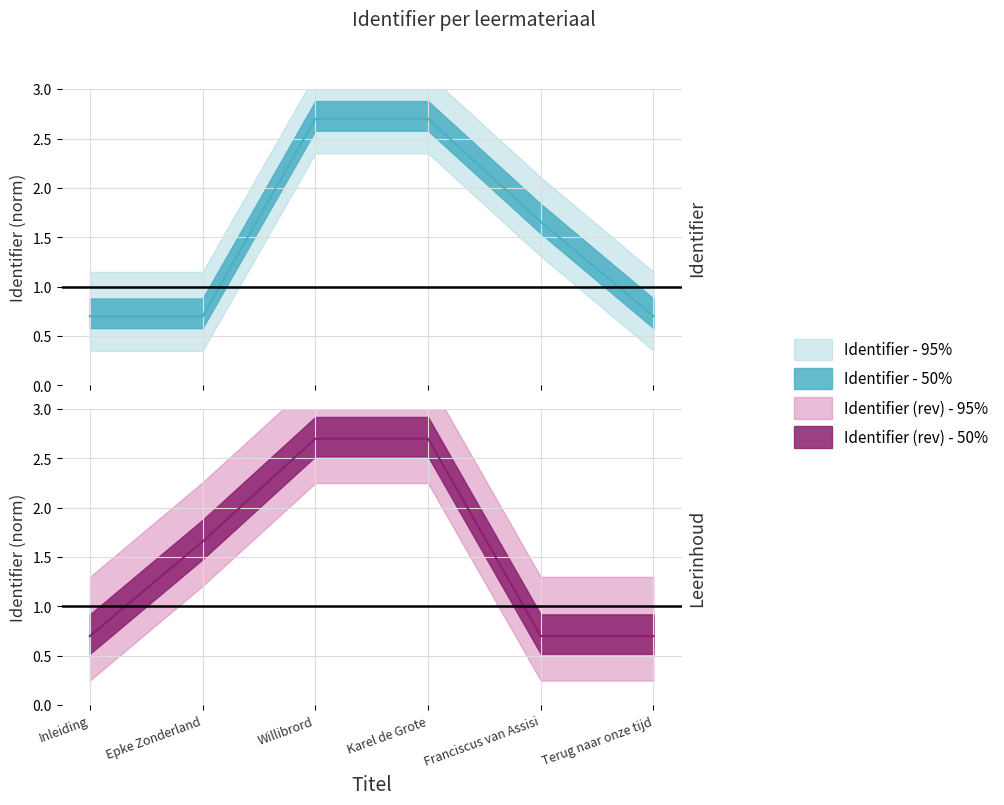

True or false: the data shows 0.3 at Terug naar onze tijd.

False